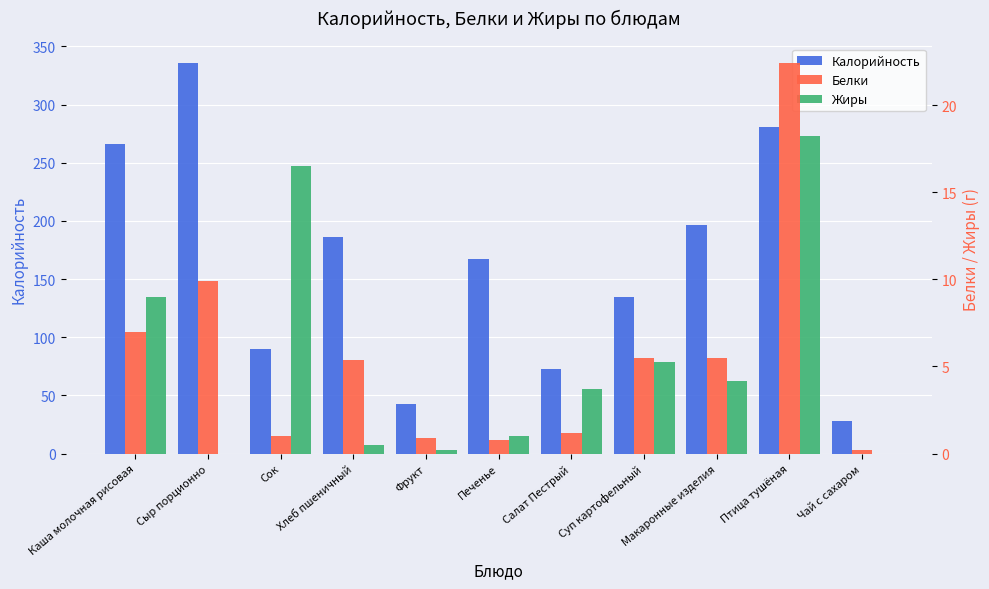

Are the bars horizontal?

No